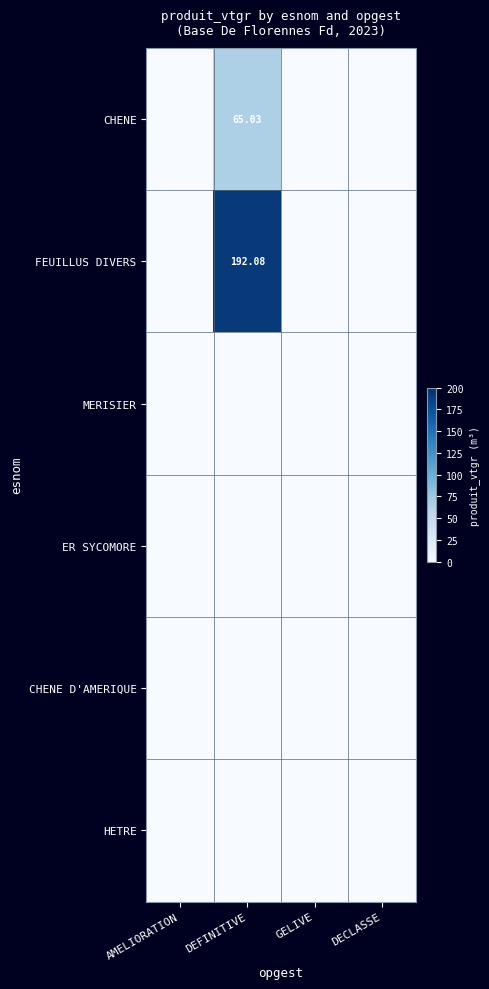

Count the number of data series in this chart.

6